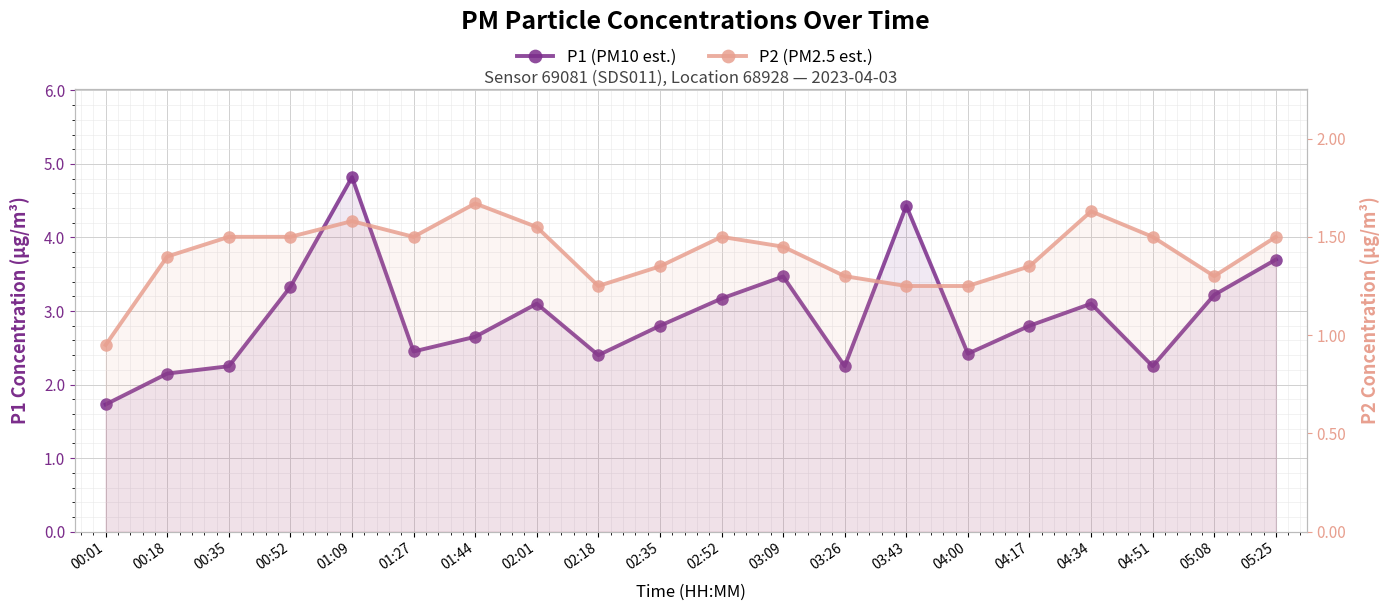

What is the label of the 10th point from the left?

02:35